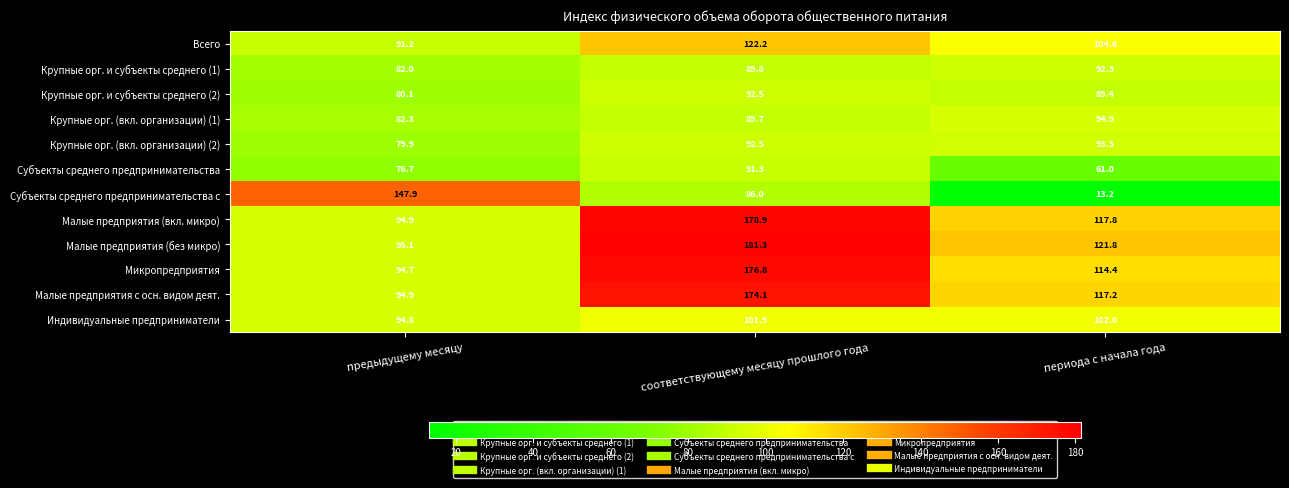

True or false: Малые предприятия (без микро) has a value of 121.8 at периода с начала года.

True